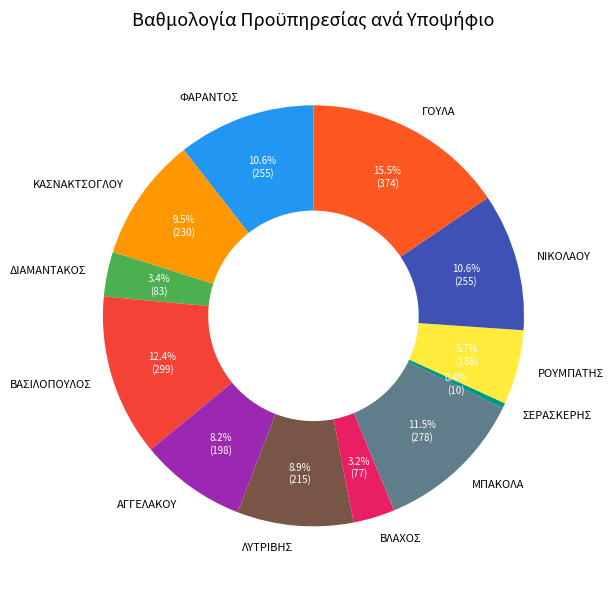

Approximately how many times larger is the value at ΒΛΑΧΟΣ compared to ΡΟΥΜΠΑΤΗΣ?

0.6